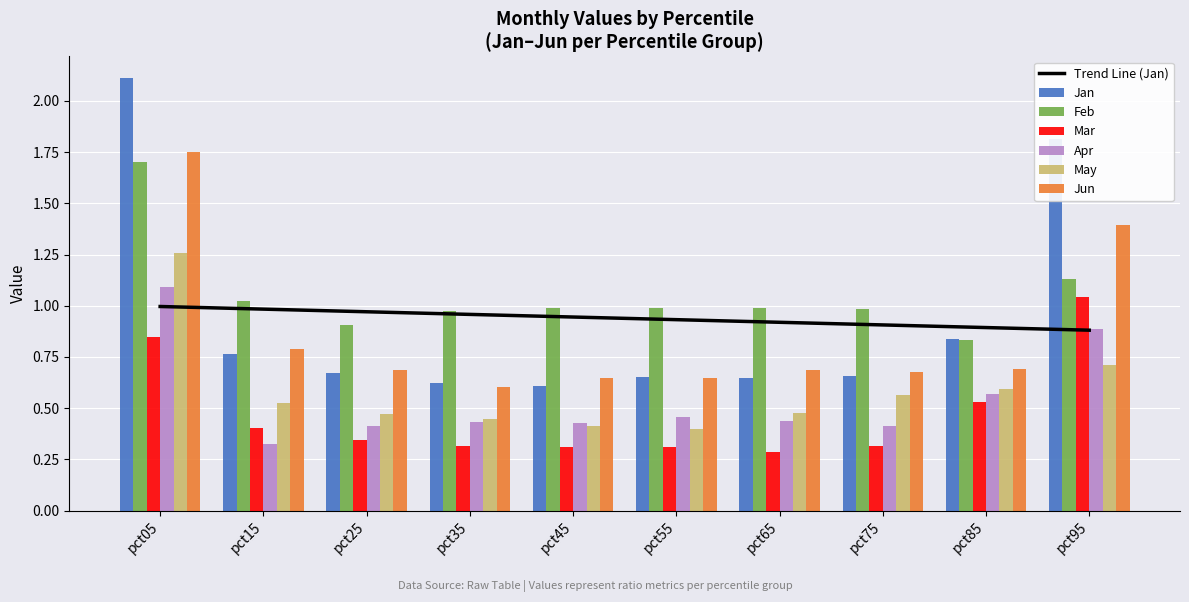

The Apr series shows 0.3 at pct25. True or false?

False